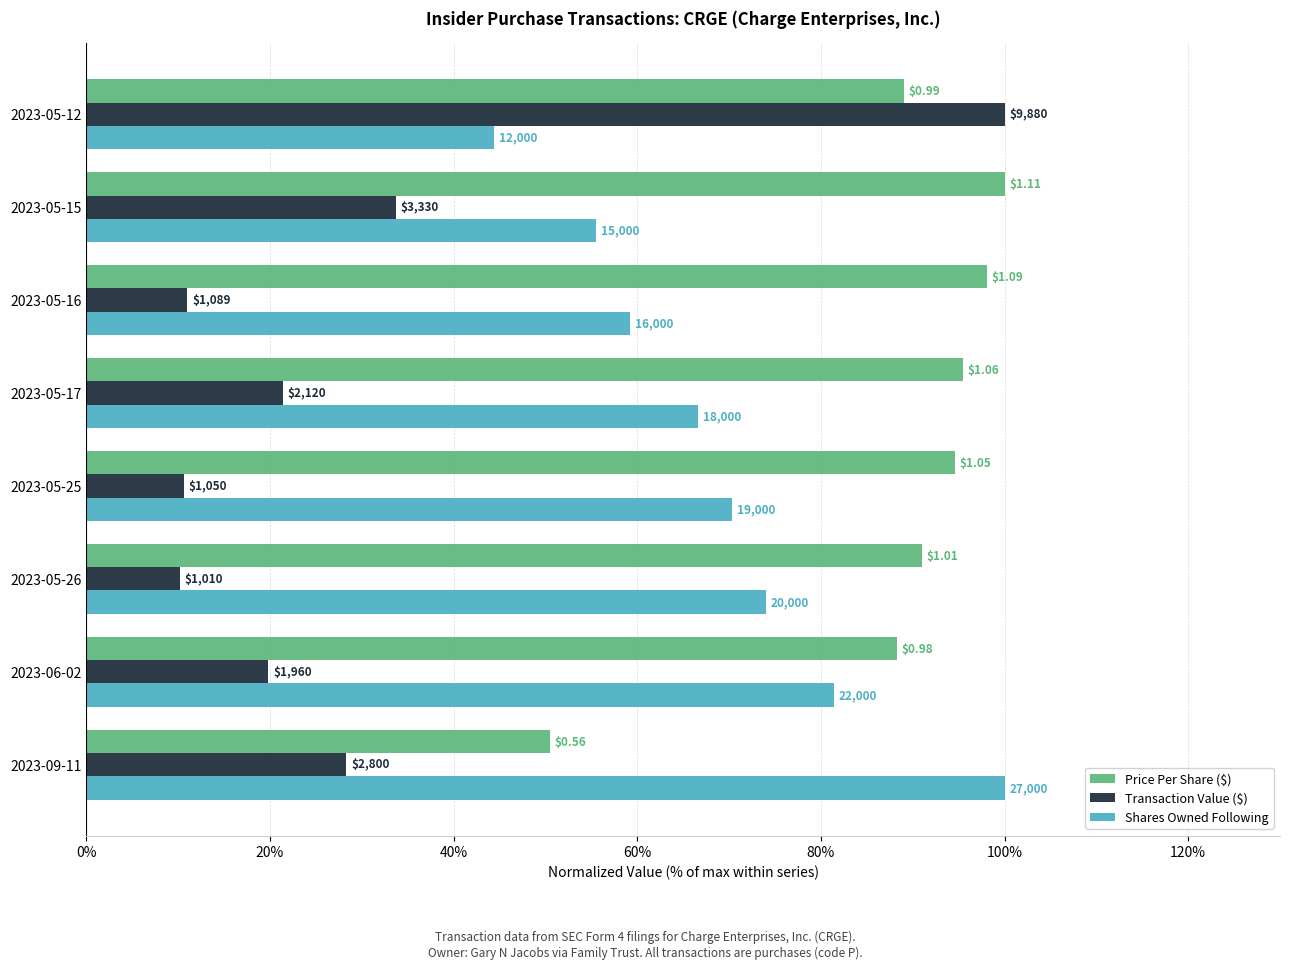

What is the difference between the maximum and second lowest values in the Transaction Value ($) series?

89.4